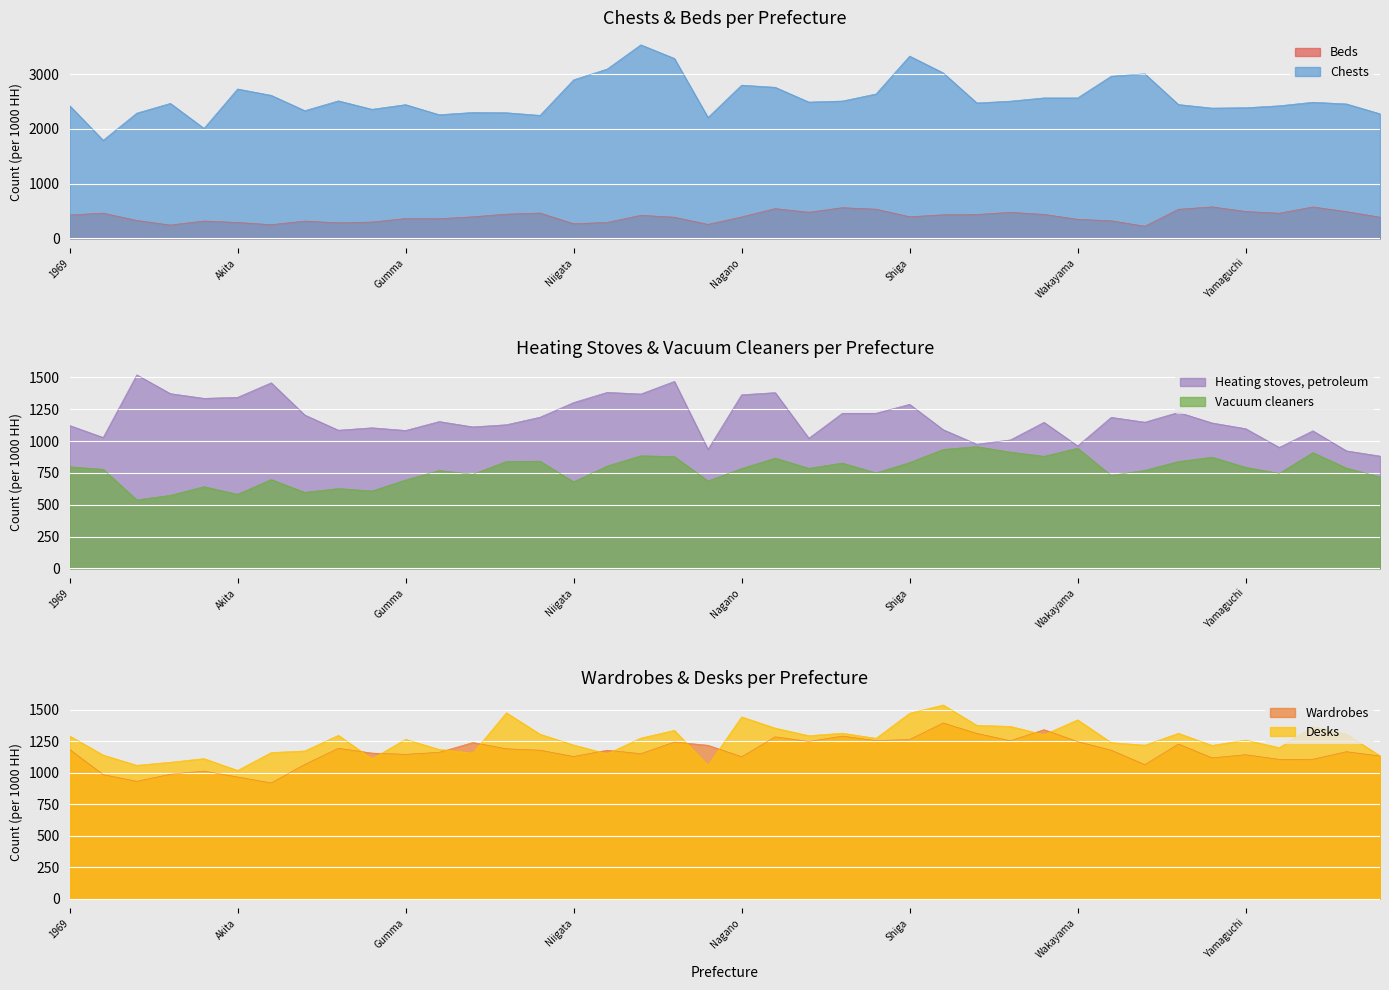

Which series has the largest range (max minus min)?

Chests